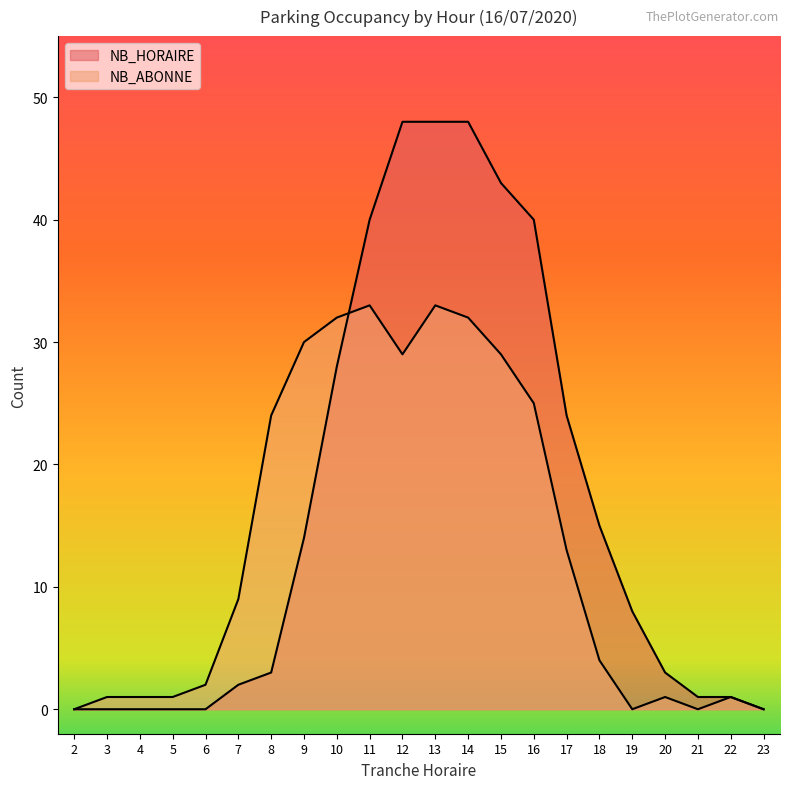

How many data points in NB_HORAIRE are less than 8?

11